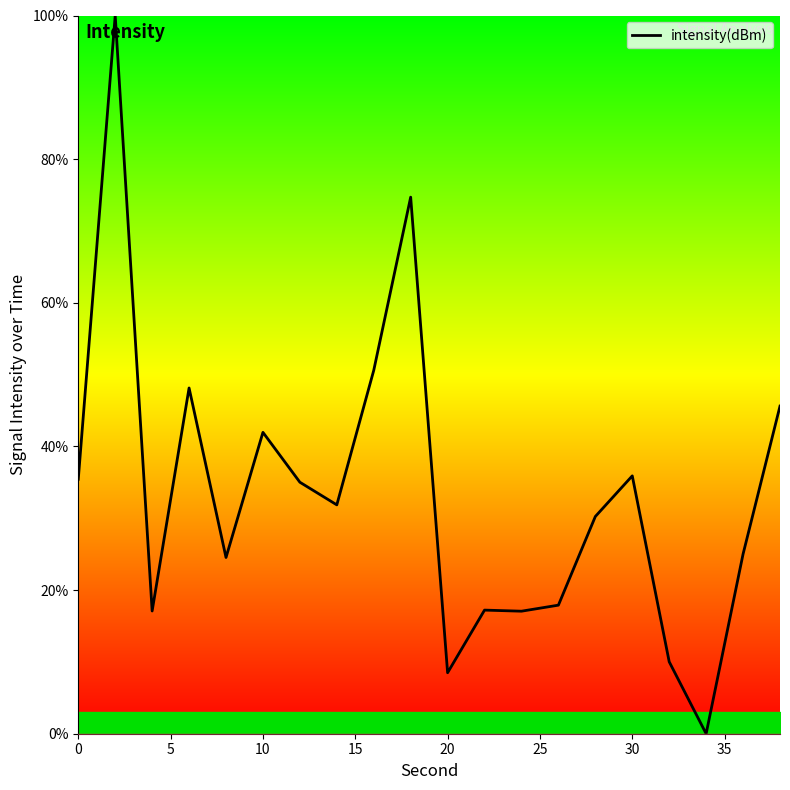

What is the maximum value shown in the chart?

100.0